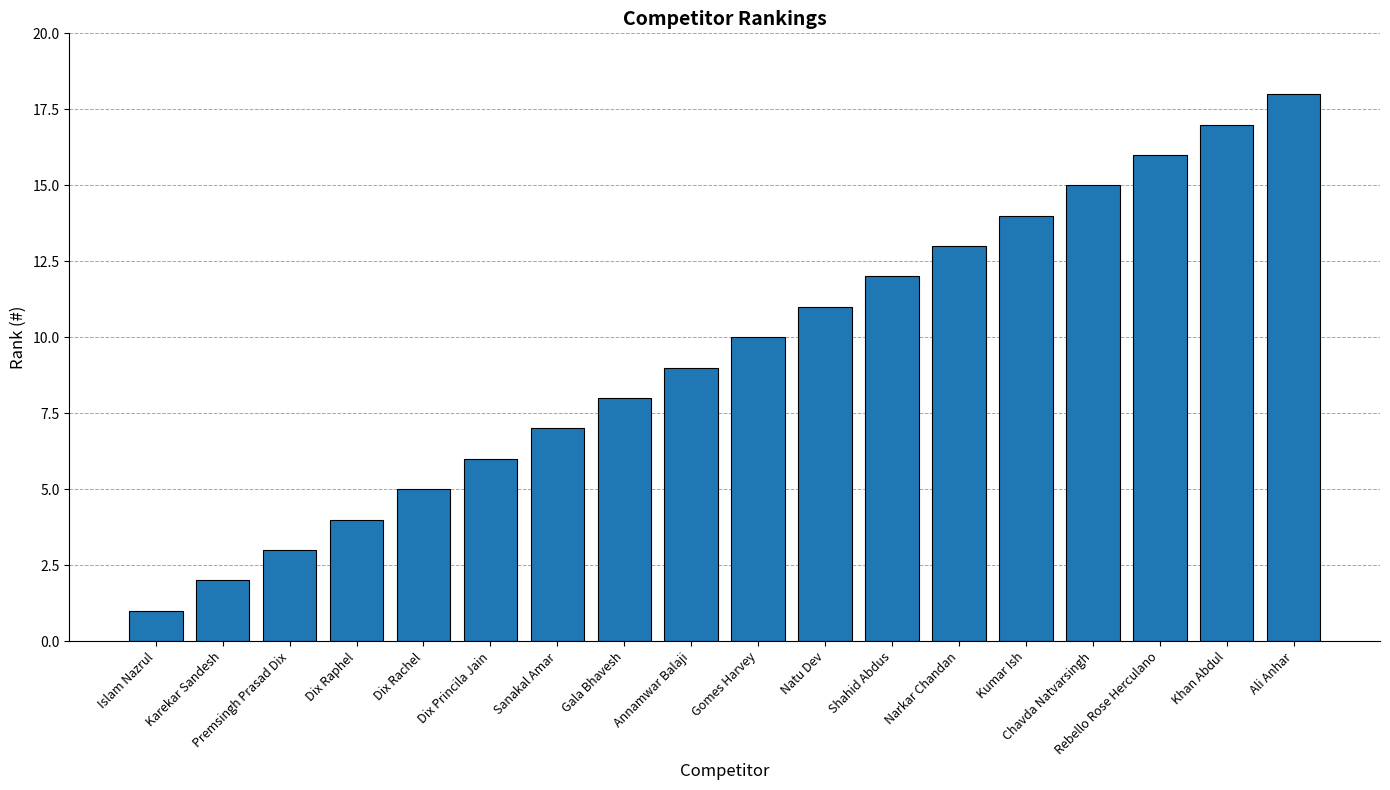

Reading left to right, what are all the values shown in this chart?

Islam Nazrul=1	Karekar Sandesh=2	Premsingh Prasad Dix=3	Dix Raphel=4	Dix Rachel=5	Dix Princila Jain=6	Sanakal Amar=7	Gala Bhavesh=8	Annamwar Balaji=9	Gomes Harvey=10	Natu Dev=11	Shahid Abdus=12	Narkar Chandan=13	Kumar Ish=14	Chavda Natvarsingh=15	Rebello Rose Herculano=16	Khan Abdul=17	Ali Anhar=18